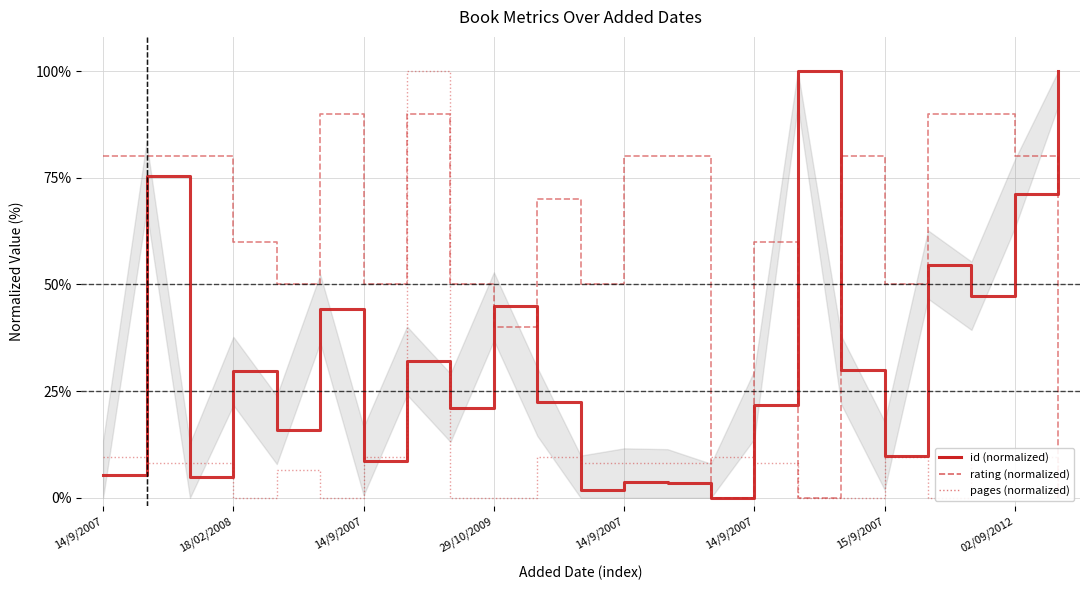

At which label does rating (normalized) first exceed 70?

14/9/2007